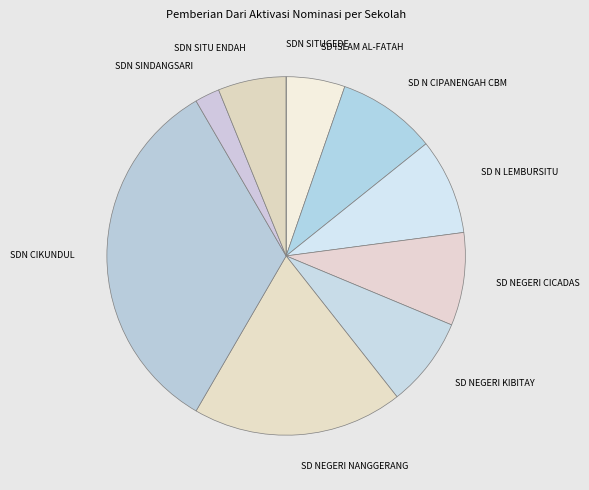

Do SDN CIKUNDUL and SD N LEMBURSITU together represent more than half of the pie?

No